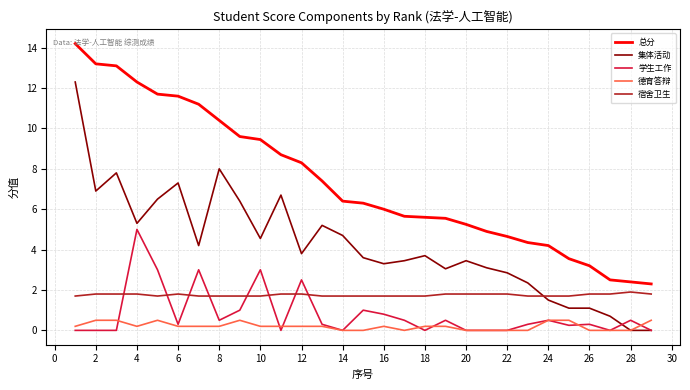

List the series in order of their peak value, lowest first.

德育答辩, 宿舍卫生, 学生工作, 集体活动, 总分